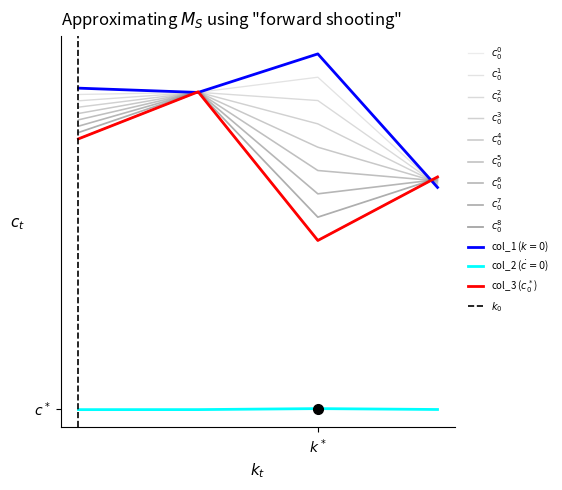

The col_2 series shows 26.5 at 3. True or false?

True